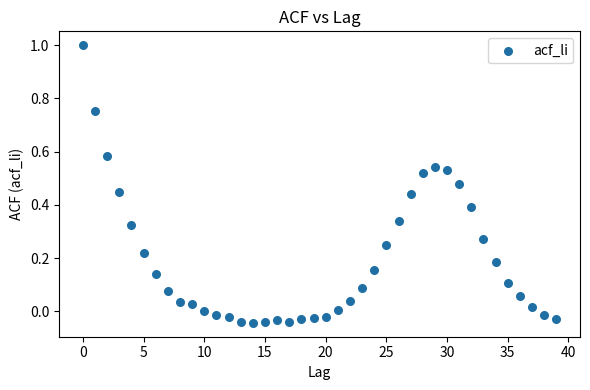

What is the range of Y values (max minus min)?

1.0